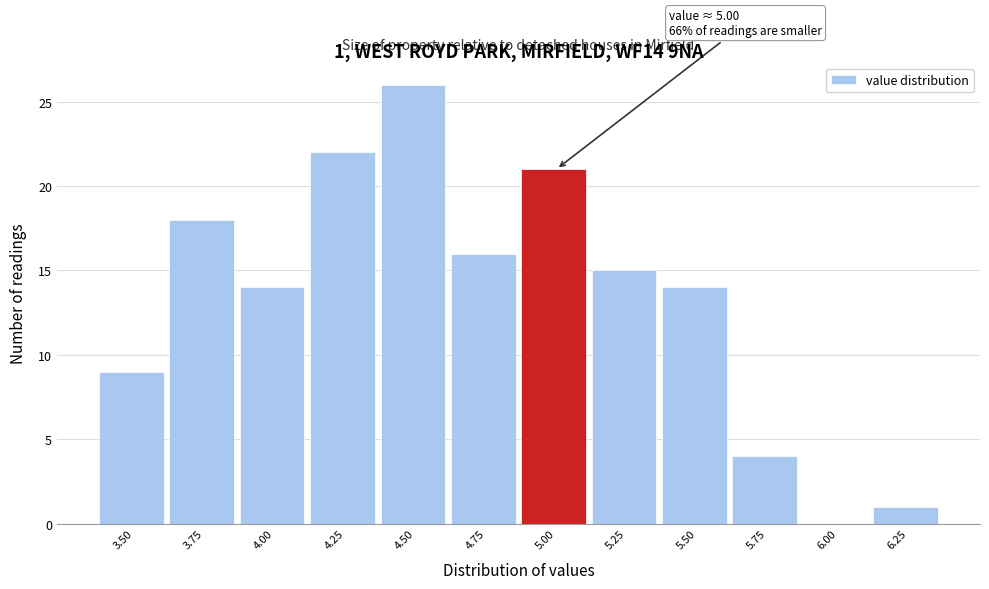

Reading right to left, extract all data points from this chart.

6.25=1	6.00=0	5.75=4	5.50=14	5.25=15	5.00=21	4.75=16	4.50=26	4.25=22	4.00=14	3.75=18	3.50=9